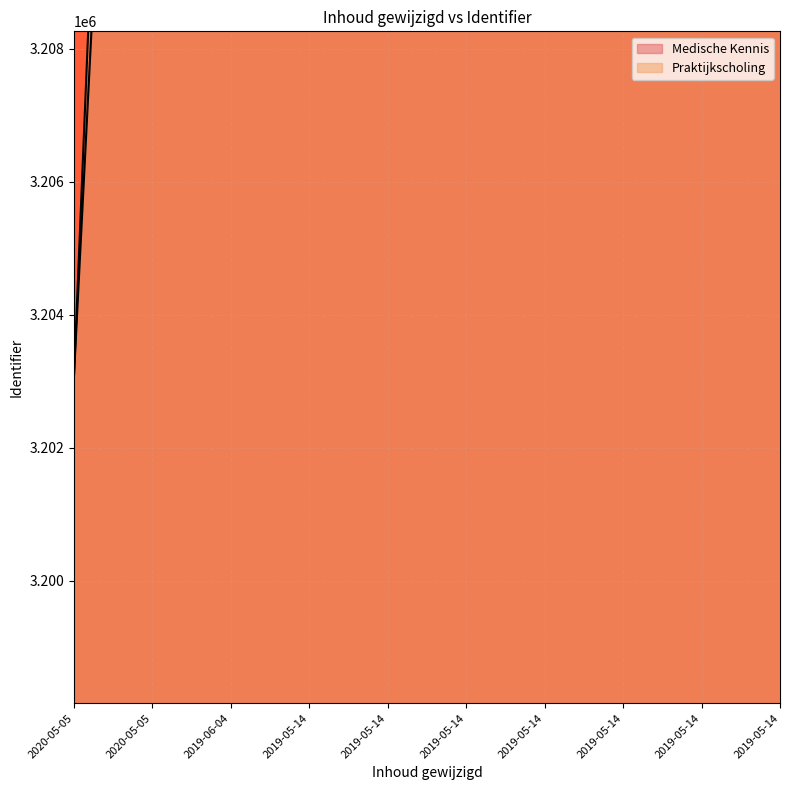

How many intersections are there between Praktijkscholing and Medische Kennis?

1